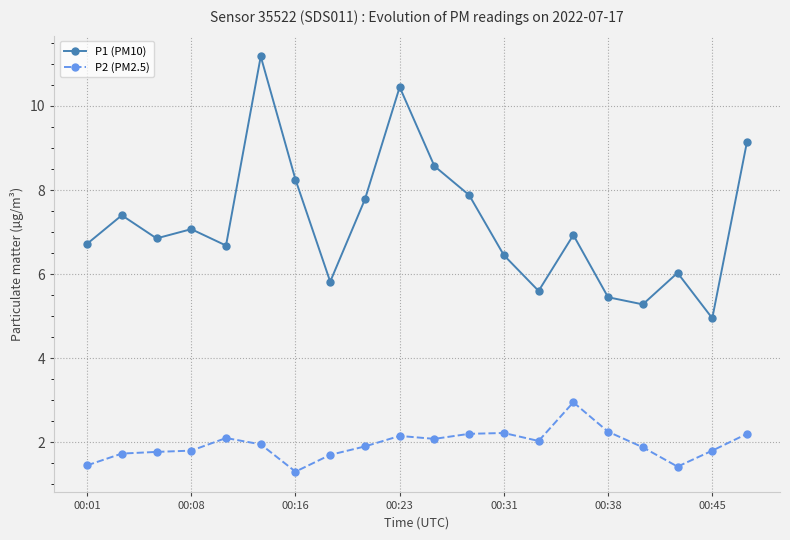

What is the minimum value for P1 (PM10)?

5.0